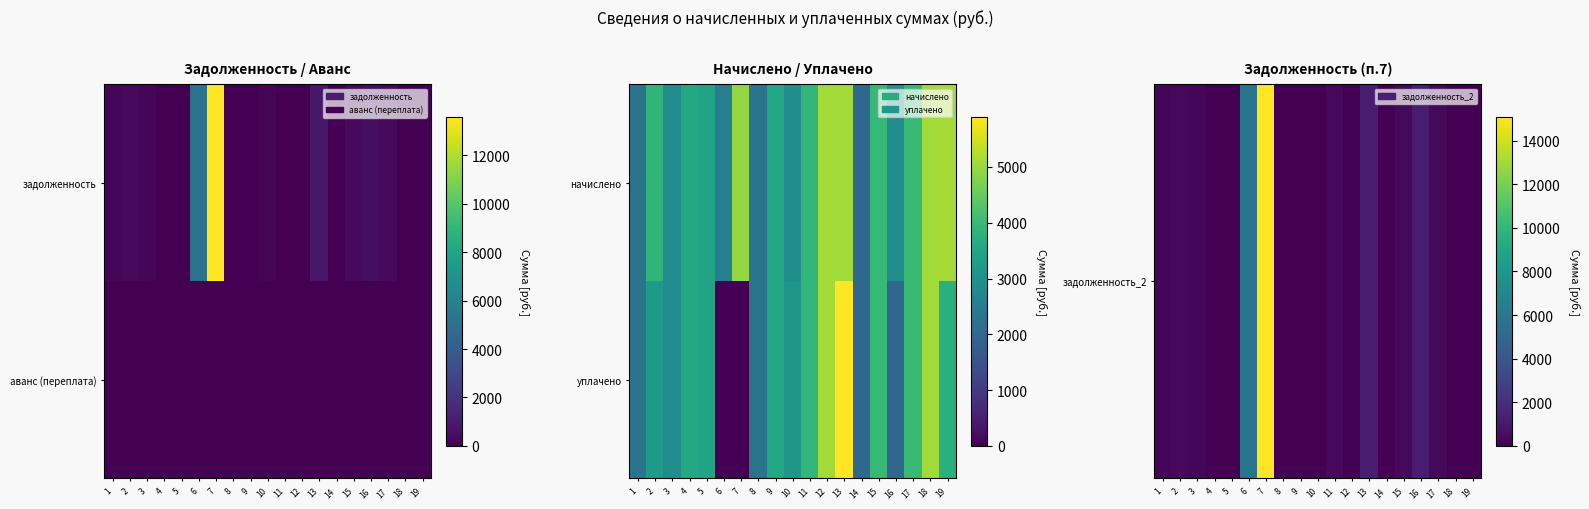

The задолженность_2 series shows 7732.1 at 9. True or false?

False